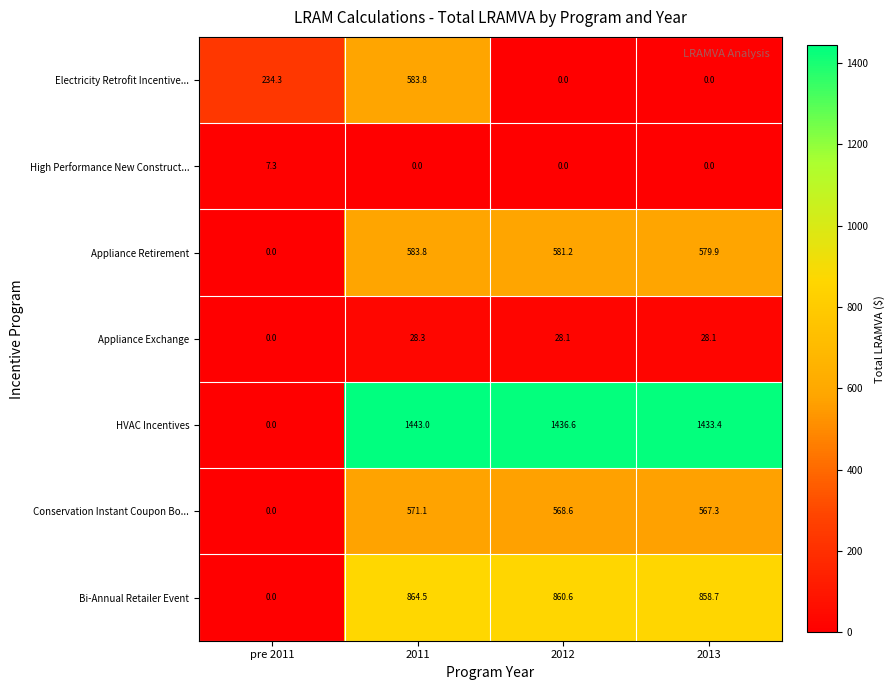

At which category is the sum across all series the highest?

2011